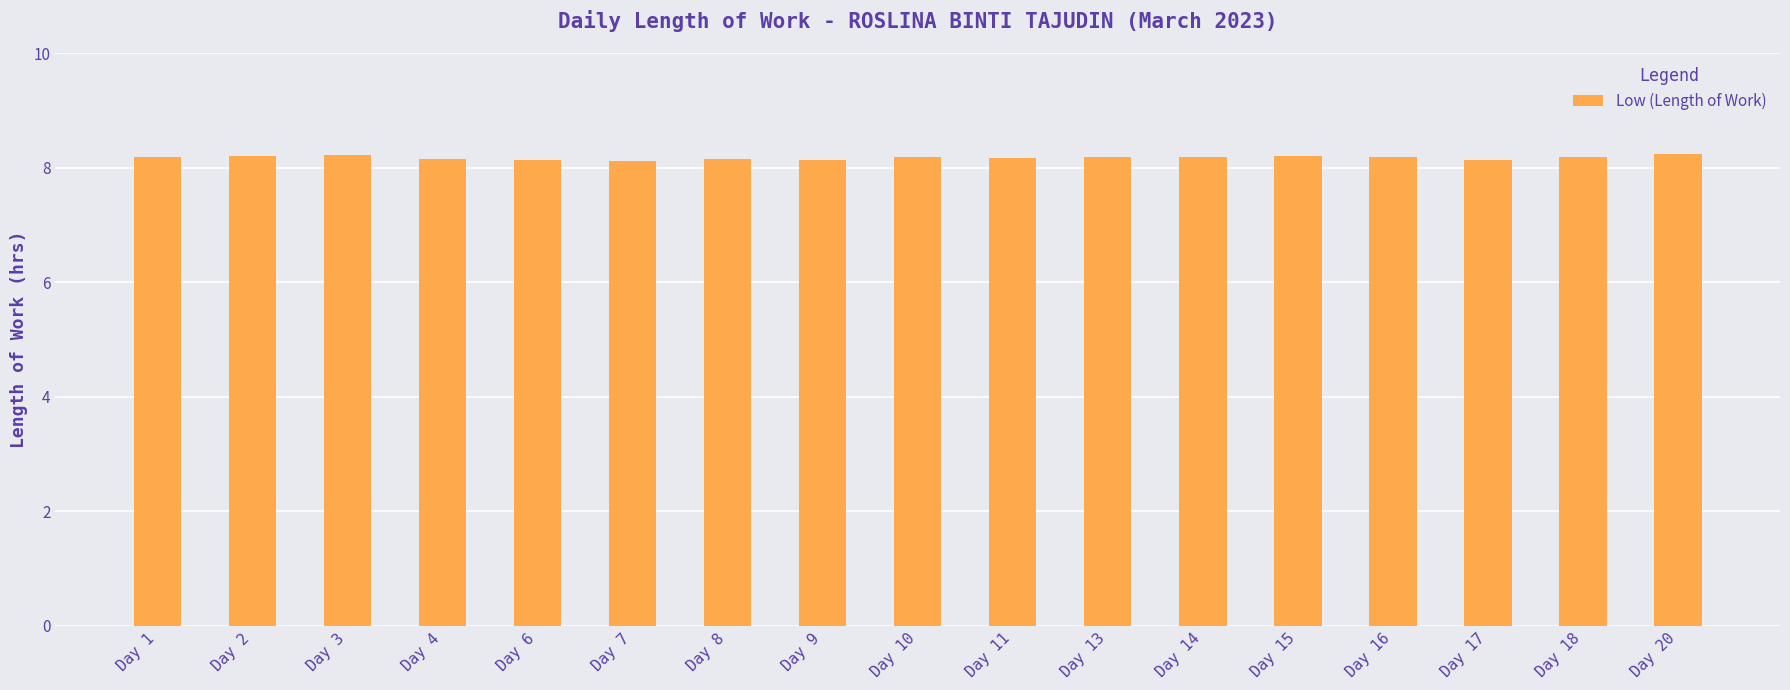

Approximately how many times larger is the value at Day 20 compared to Day 9?

1.0